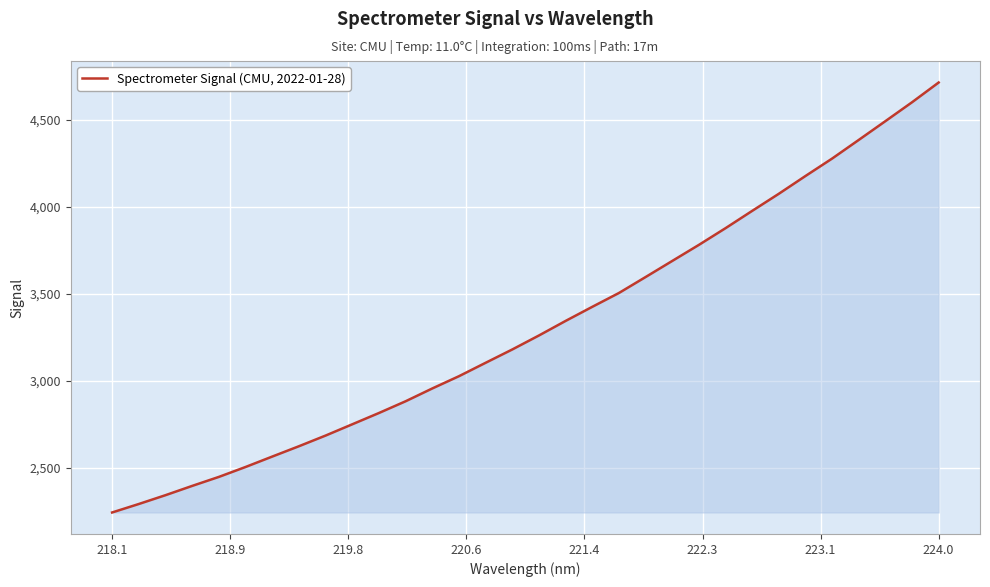

What is the smallest value displayed?

2242.0